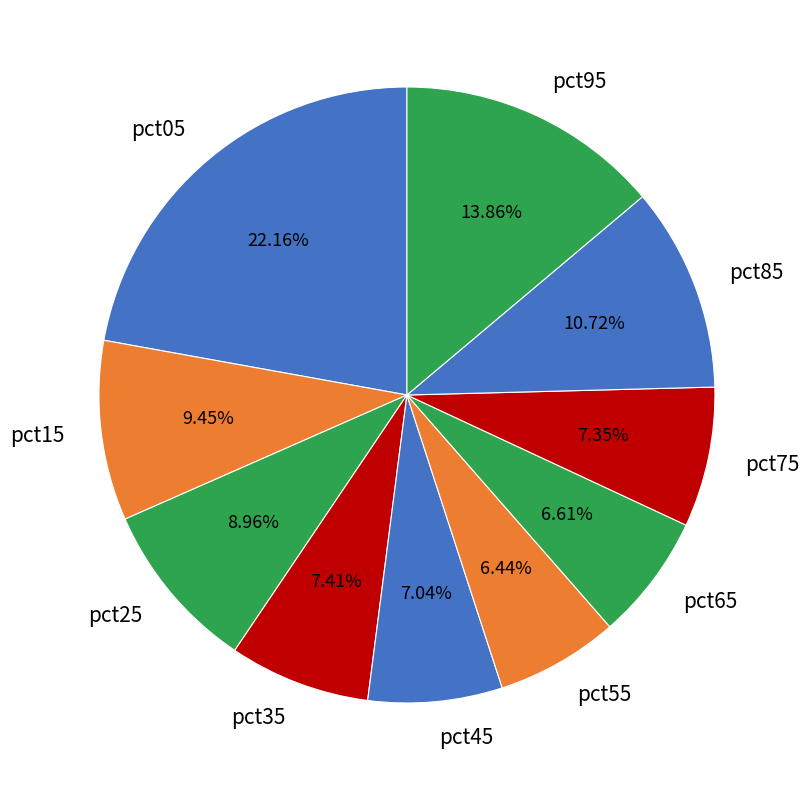

What percentage is the pct35 slice, to the nearest percent?

7%